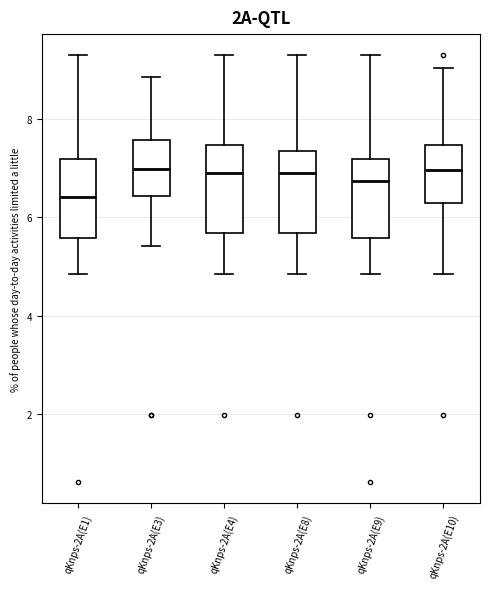

Reading left to right, read every box against the y-axis: the position of its median line, the range the box covers, and the ends of its whiskers. The values are not printed on the chart, so give them approximately, as read against the axis.

qKnps-2A(E1): median 6.4, box 5.6 to 7.2, whiskers 4.8 to 9.2
qKnps-2A(E3): median 7.0, box 6.4 to 7.6, whiskers 5.4 to 8.8
qKnps-2A(E4): median 7.0, box 5.6 to 7.4, whiskers 4.8 to 9.2
qKnps-2A(E8): median 7.0, box 5.6 to 7.4, whiskers 4.8 to 9.2
qKnps-2A(E9): median 6.8, box 5.6 to 7.2, whiskers 4.8 to 9.2
qKnps-2A(E10): median 7.0, box 6.2 to 7.4, whiskers 4.8 to 9.0